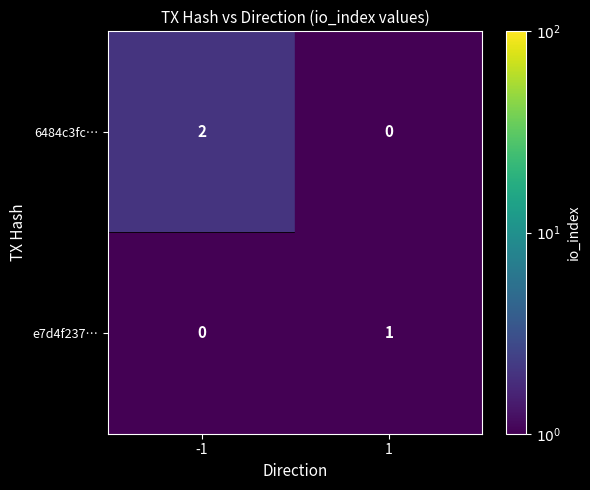

Which series changed the most between -1 and 1?

6484c3fc…